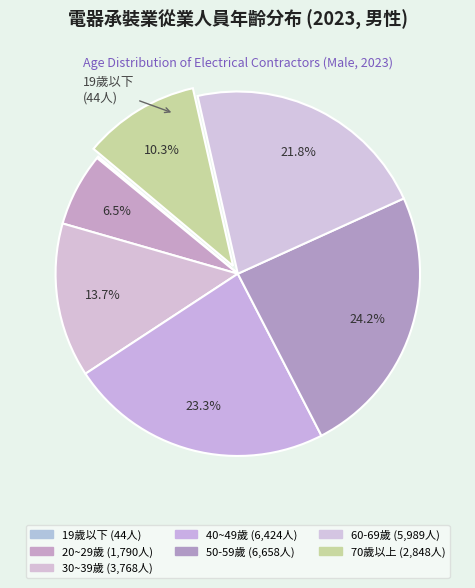

How much of the chart is everything except 50-59歲?

75.8%